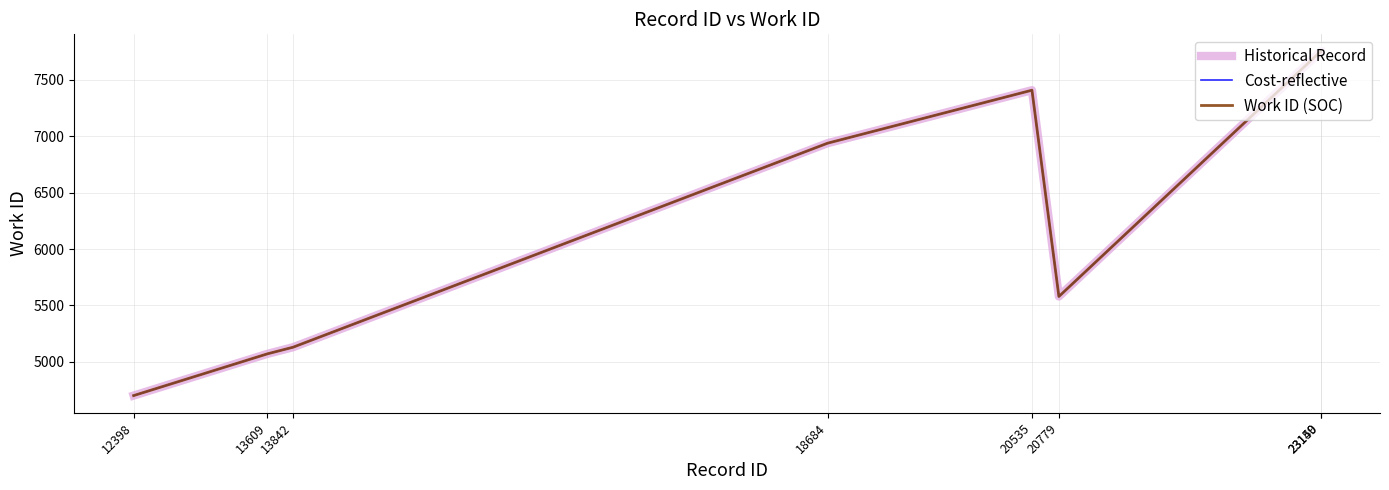

Where is the first local minimum for Historical Record?

20779